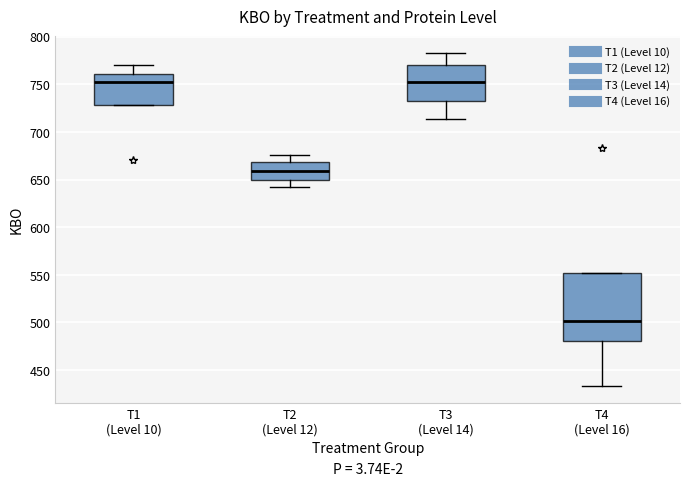

Which box is the tallest, from its lower edge to its upper edge?

T4 (Level 16)